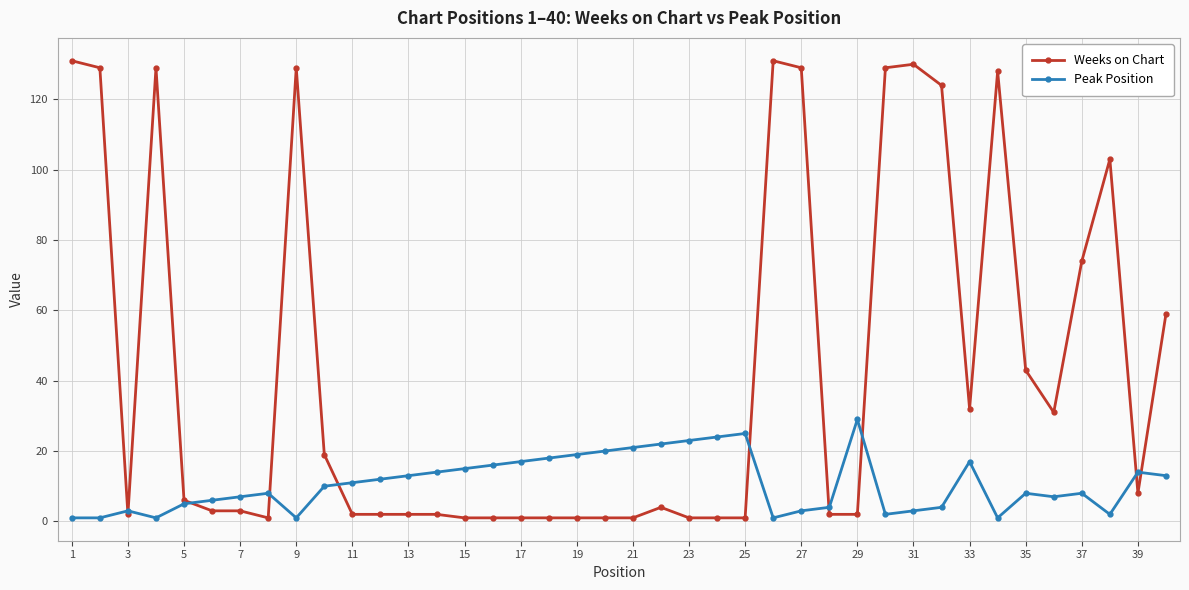

Rank the series by their average value, from lowest to highest.

Peak Position, Weeks on Chart